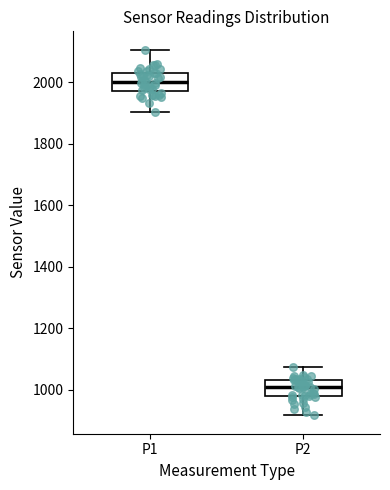

Which box's median line is the highest?

P1